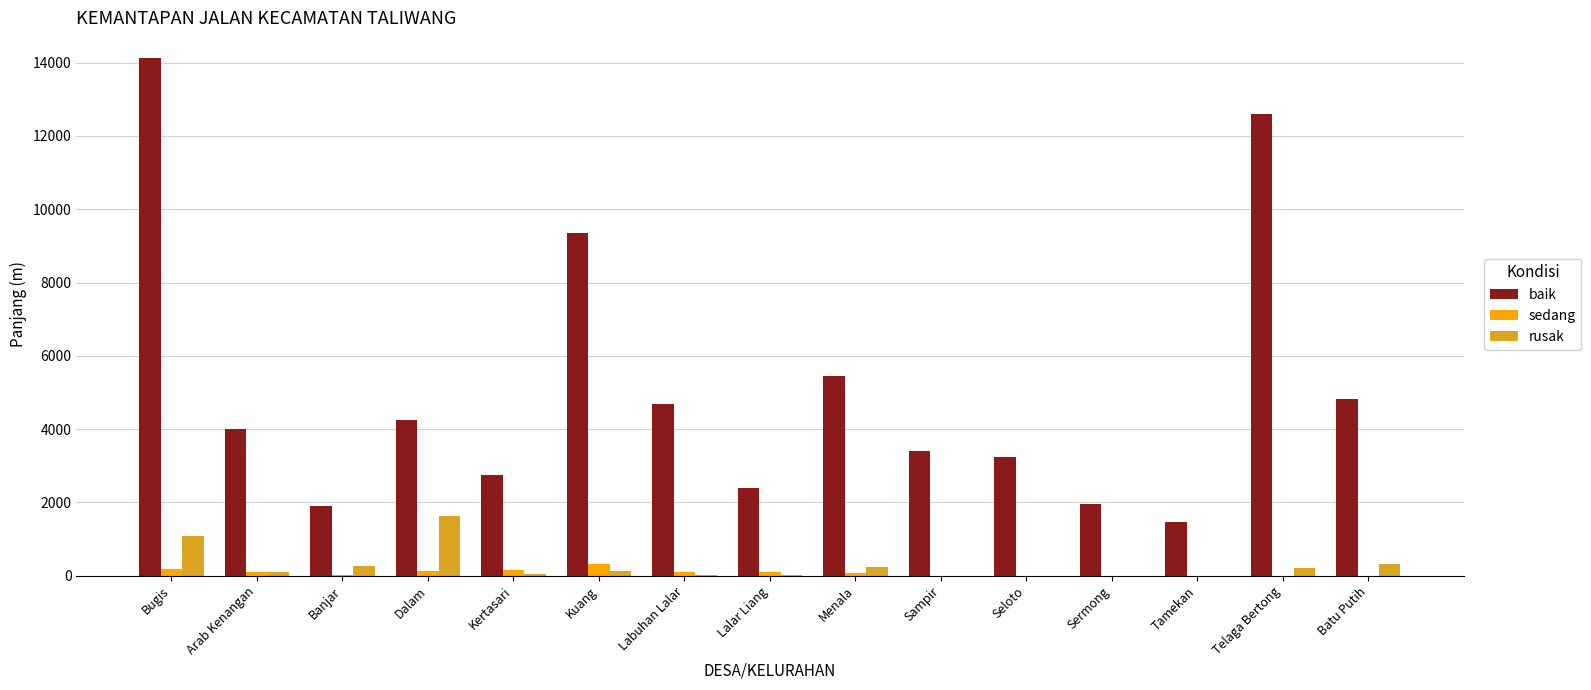

Count the number of categories in the chart.

15